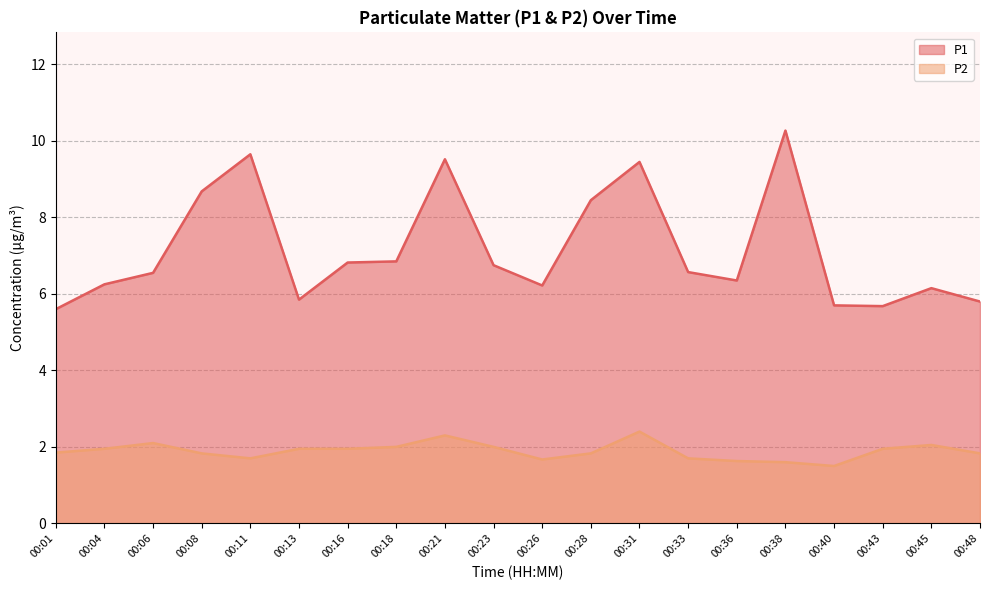

What is the value of the P1 point at the 13th from the left?

9.4